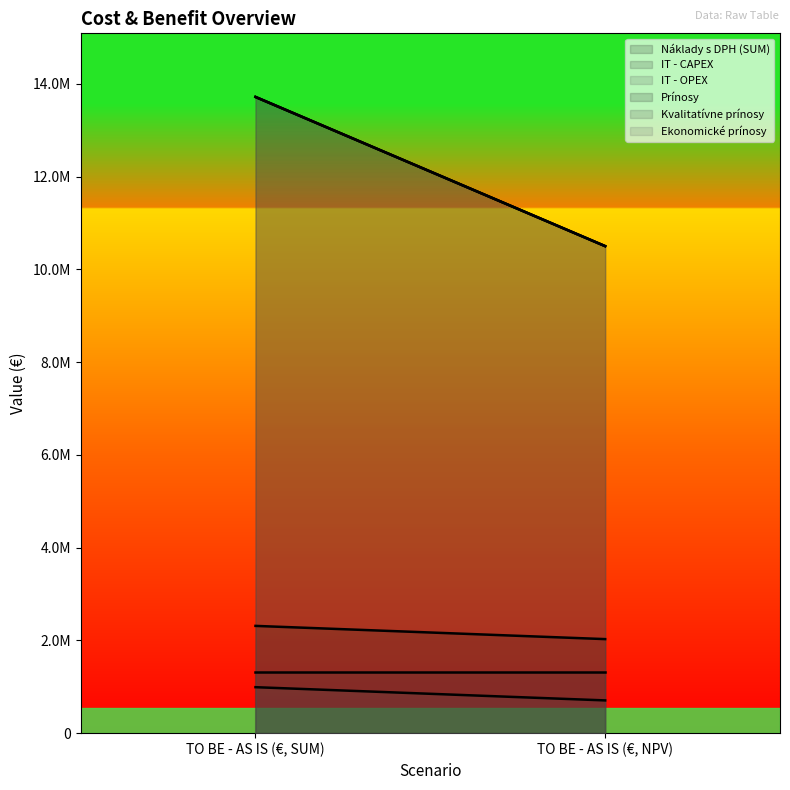

Reading left to right, what are all the values shown in this chart?

Náklady s DPH (SUM): 2312526.8	2027465.8
IT - CAPEX: 1321443.9	1321443.9
IT - OPEX: 991082.9	706021.9
Prínosy: 13714956.6	10498948.2
Kvalitatívne prínosy: 13714956.6	10498948.2
Ekonomické prínosy: 13714956.6	10498948.2